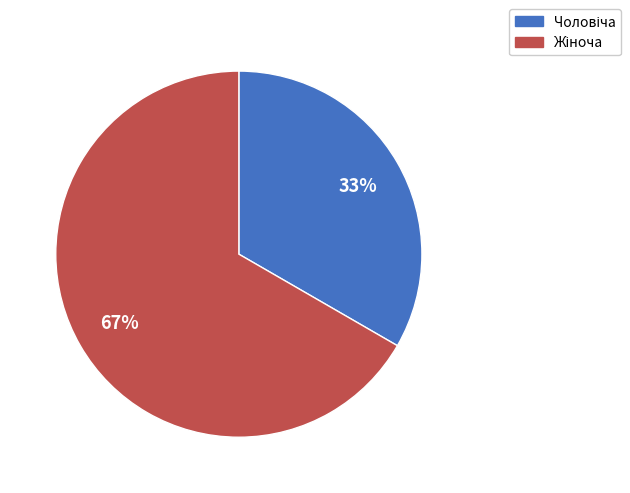

Is there any slice that represents more than half of the pie?

Yes